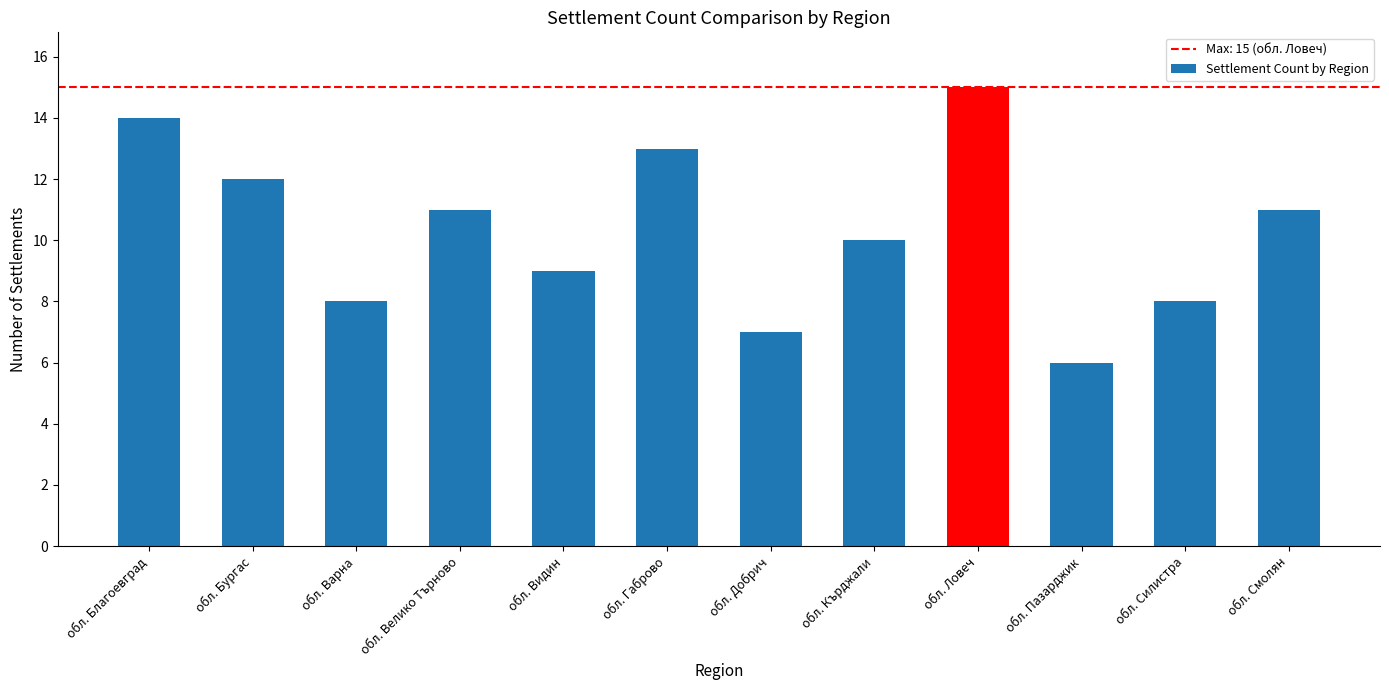

At which category does the chart reach its minimum across all series?

обл. Пазарджик